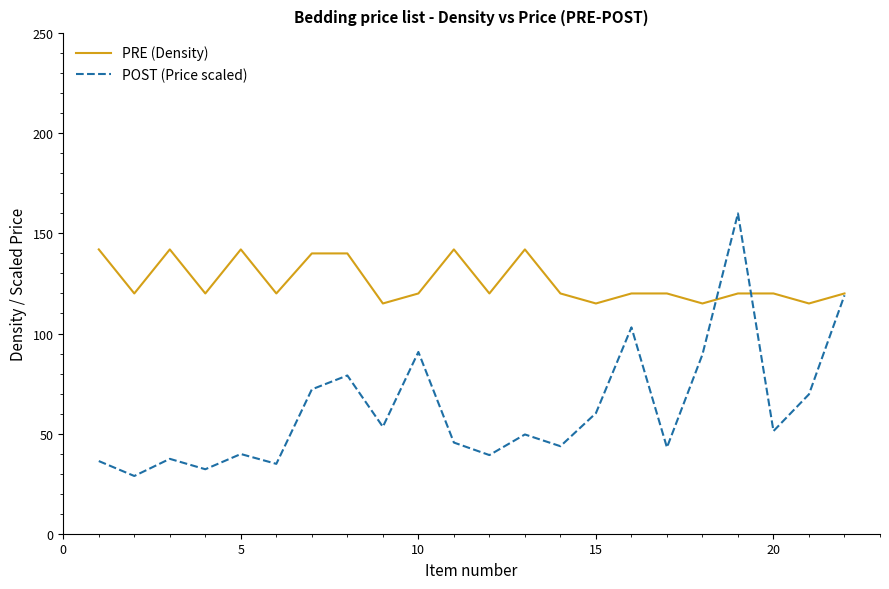

List the series in order of their peak value, highest first.

POST (Price scaled), PRE (Density)